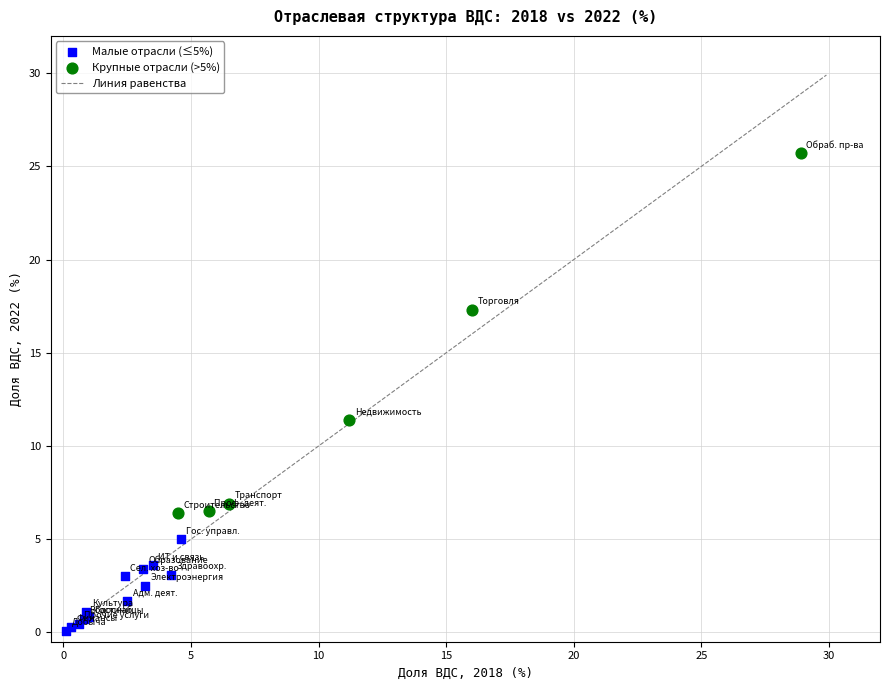

Which series reaches the minimum Y coordinate?

Малые отрасли (≤5%)